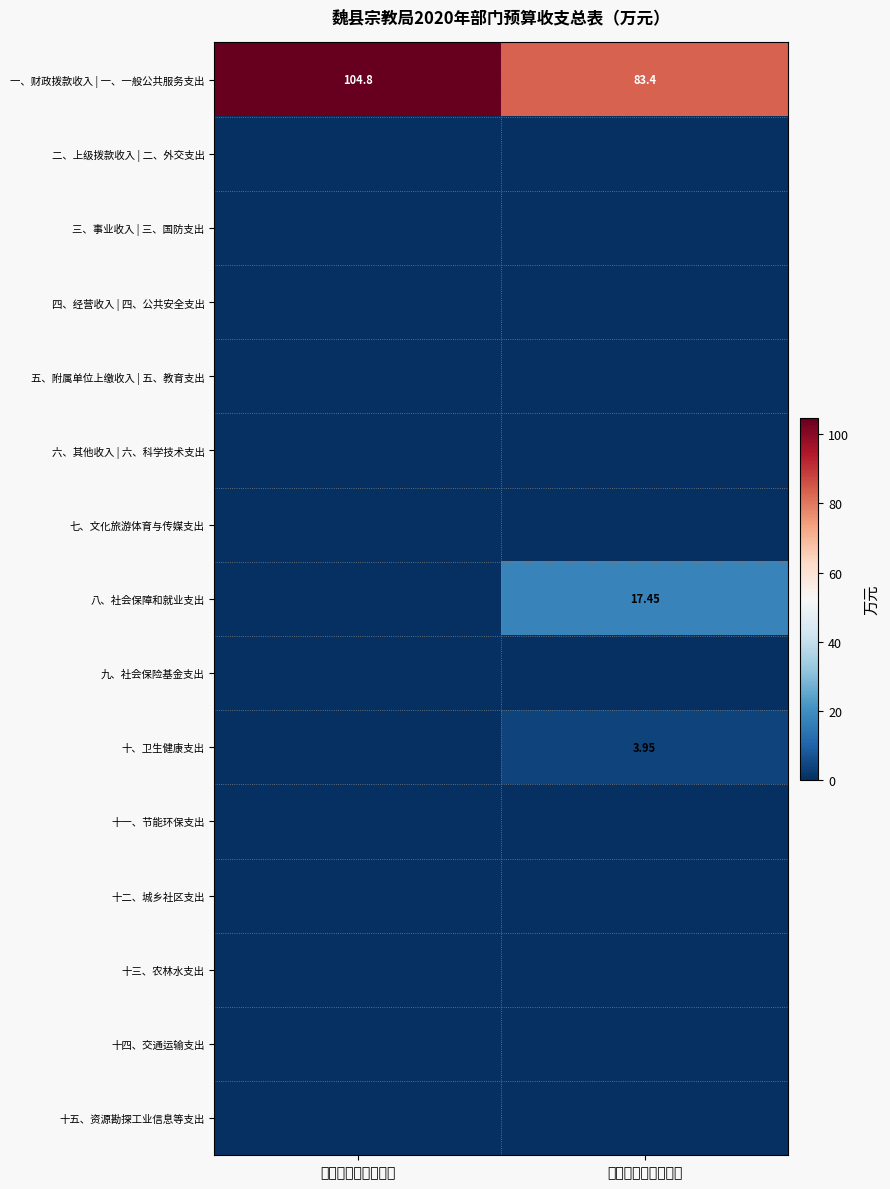

Where is 一、财政拨款收入 | 一、一般公共服务支出 nearest to the value 94?

支出预算数（万元）